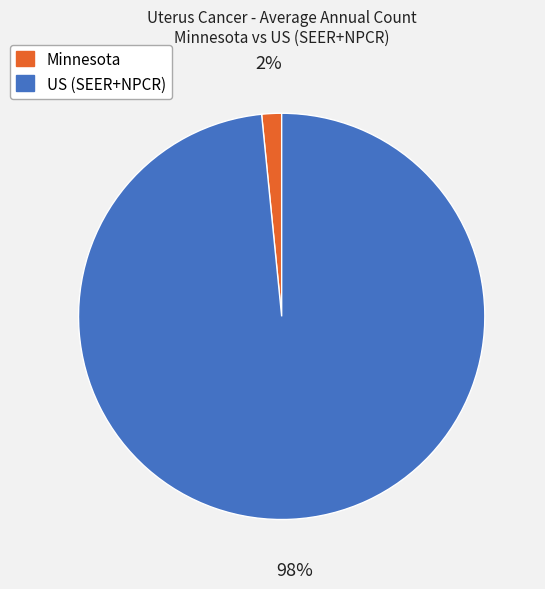

What is the largest slice in the pie chart?

US (SEER+NPCR)